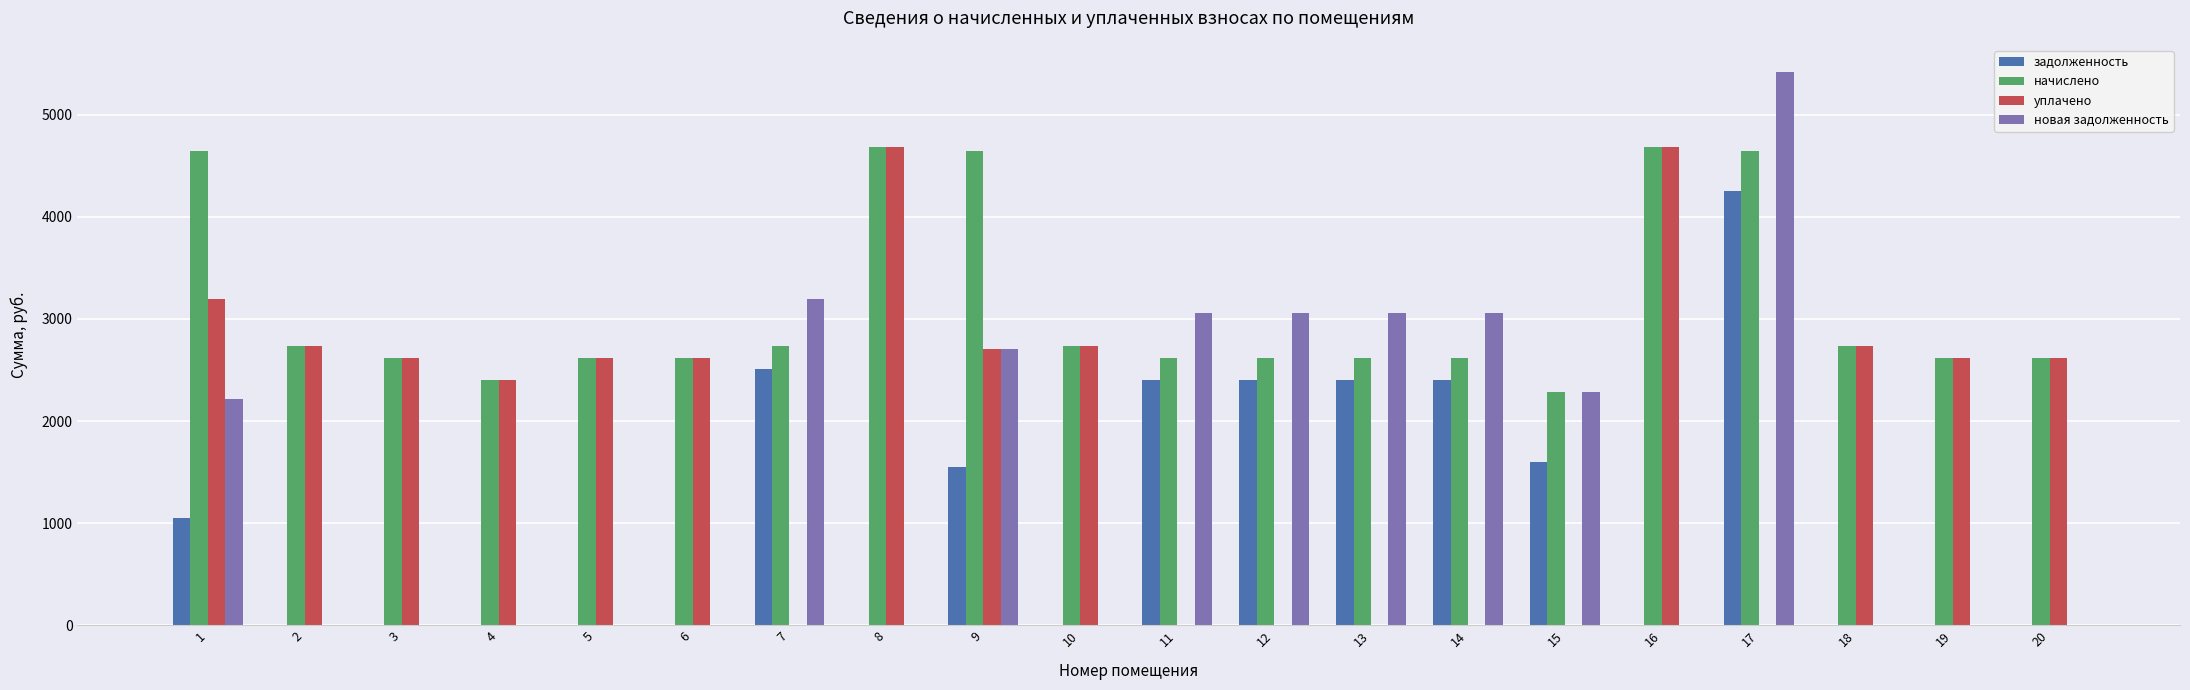

What is the sum of all уплачено values?

38974.3